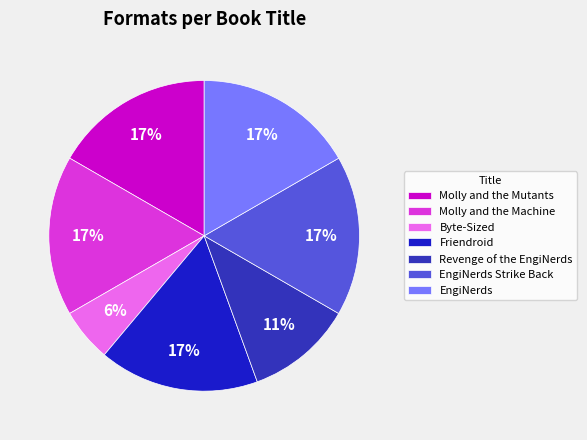

Count the number of slices in the pie.

7